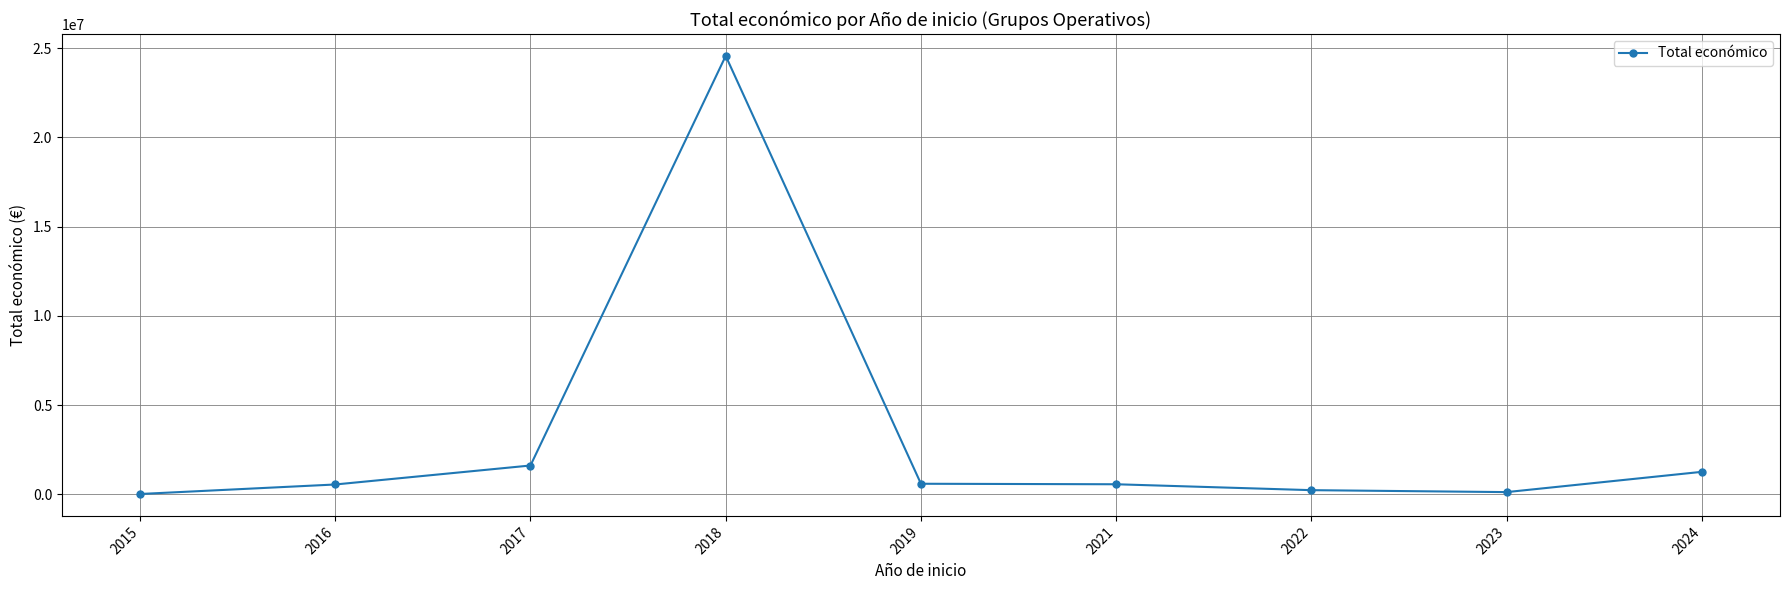

The value at 2024 is 2182134. True or false?

False